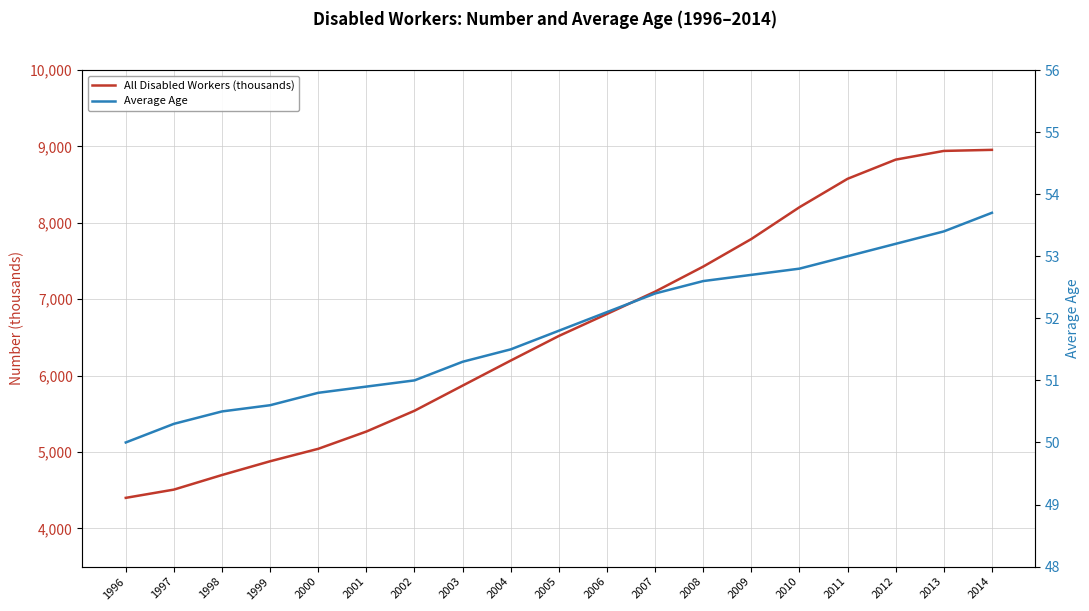

What is the value of the All Disabled Workers (thousands) point at the 14th from the left?

7788.0